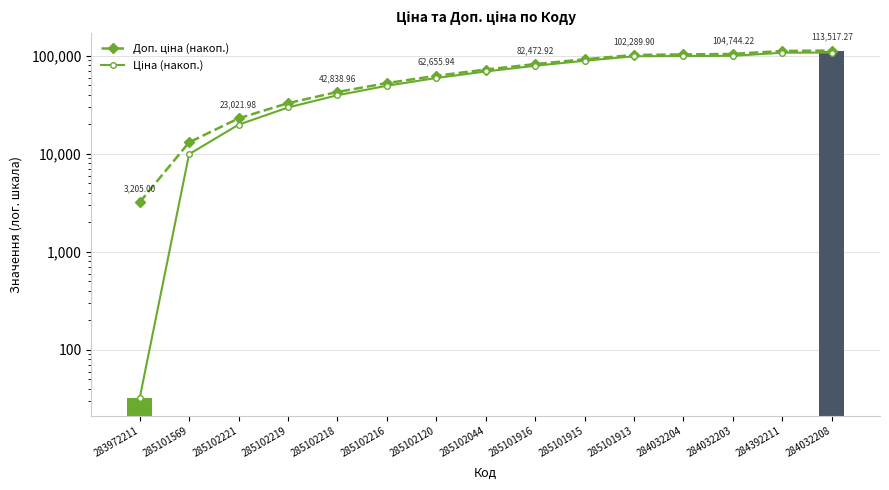

Between 285101913 and 284032204, which is larger?

284032204